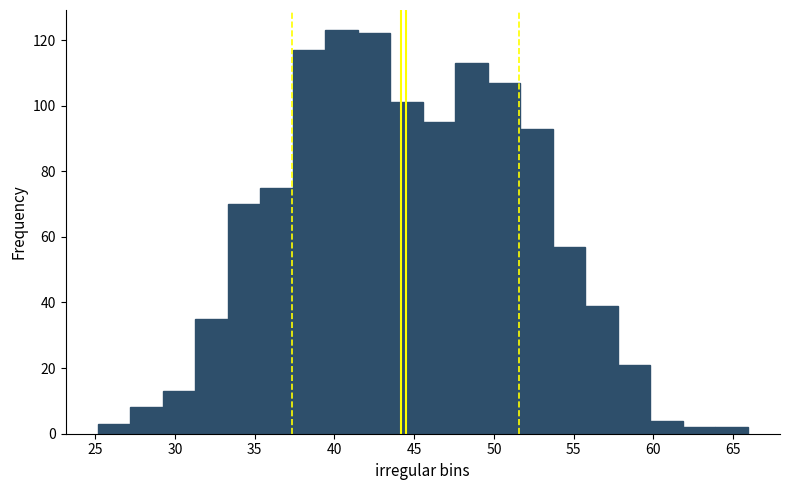

Reading left to right, list every bar in this chart as the range it spans on the x-axis followed by its height. Neither the bar edges nor the heights are printed on the chart, so give them approximately, as read against the axes.

25.0 to 27.0: 4
27.0 to 29.0: 8
29.0 to 31.5: 14
31.5 to 33.5: 36
33.5 to 35.5: 70
35.5 to 37.5: 76
37.5 to 39.5: 118
39.5 to 41.5: 124
41.5 to 43.5: 122
43.5 to 45.5: 102
45.5 to 47.5: 96
47.5 to 49.5: 114
49.5 to 51.5: 108
51.5 to 53.5: 94
53.5 to 55.5: 58
55.5 to 58.0: 40
58.0 to 60.0: 22
60.0 to 62.0: 4
62.0 to 64.0: 2
64.0 to 66.0: 2